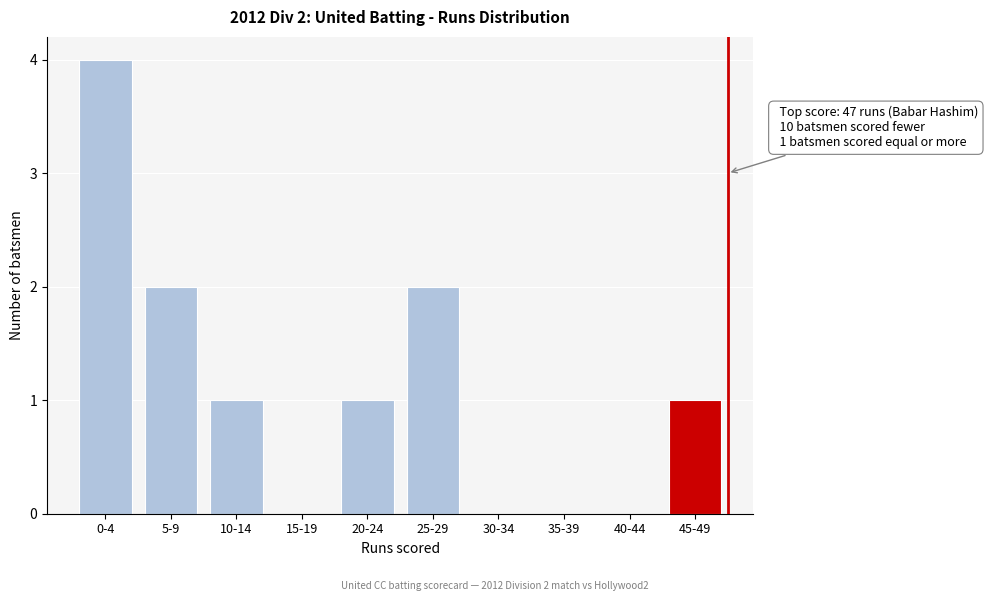

Reading right to left, transcribe all the data shown in this chart.

45-49=1	40-44=0	35-39=0	30-34=0	25-29=2	20-24=1	15-19=0	10-14=1	5-9=2	0-4=4